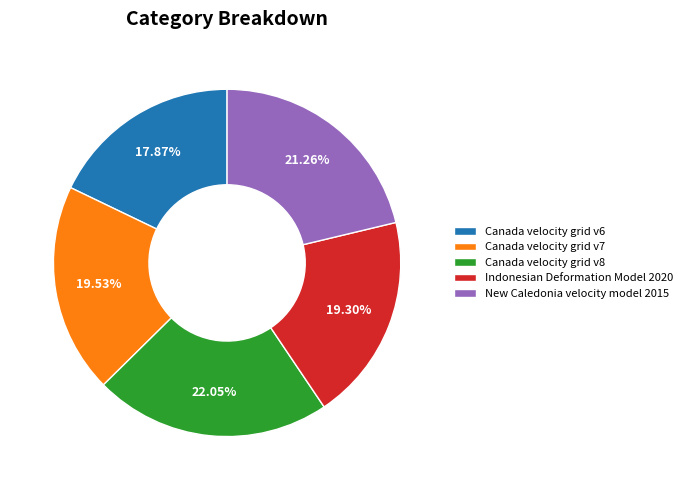

Count the number of slices in the pie.

5